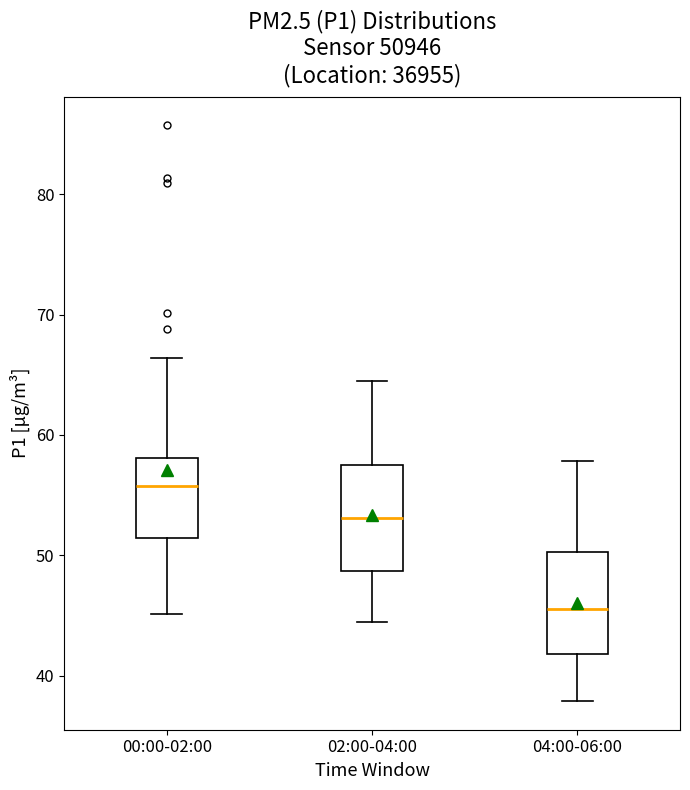

Where is the upper edge of the box for 00:00-02:00 on the y-axis? The values are not printed on the chart, so give them approximately, as read against the axis.

58